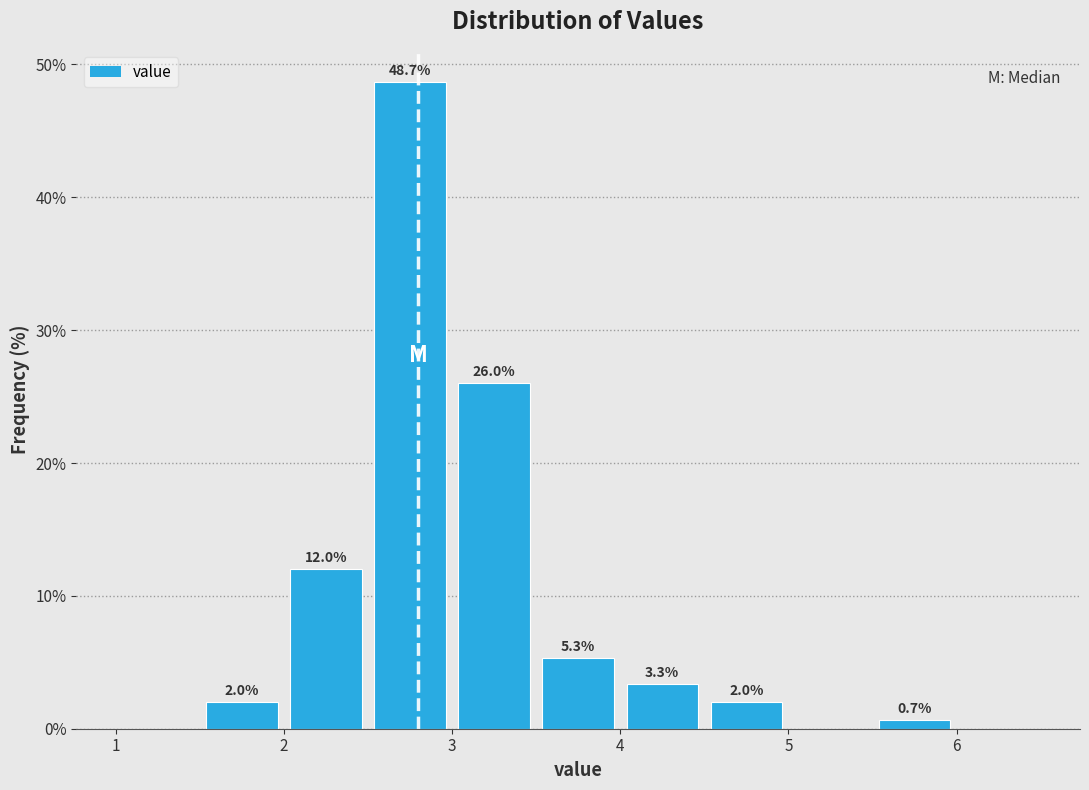

Over which range of the x-axis is the bar tallest?

2.5 to 3.0